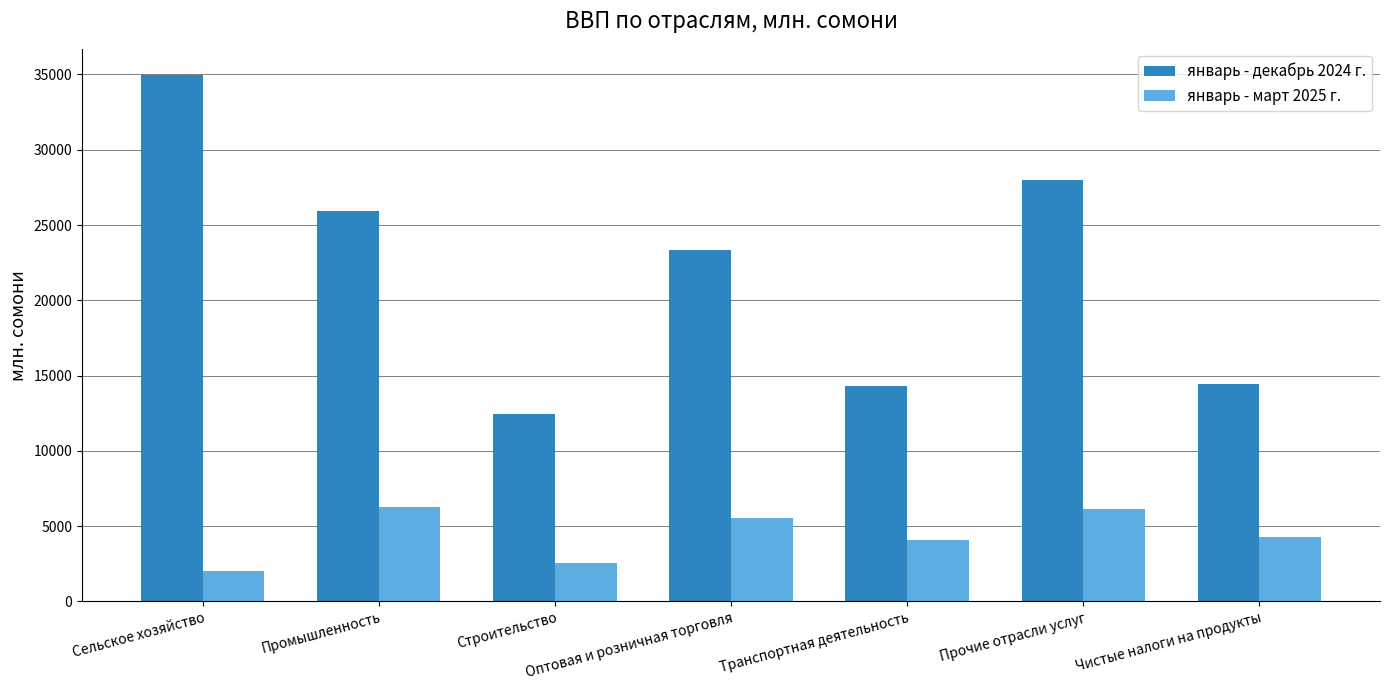

At how many categories does at least one series exceed 34261?

1